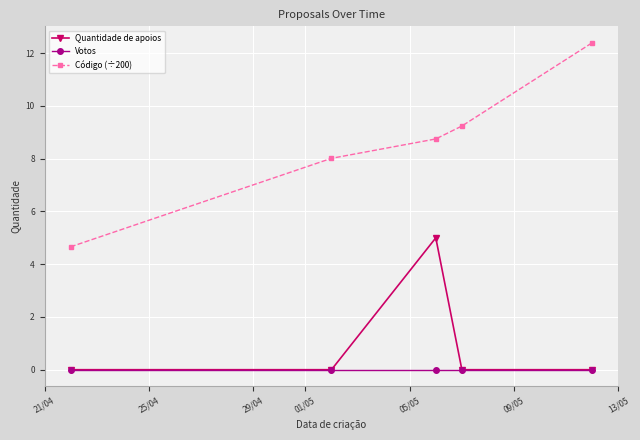

True or false: Código (÷200) has more than 2 interior local peaks.

False